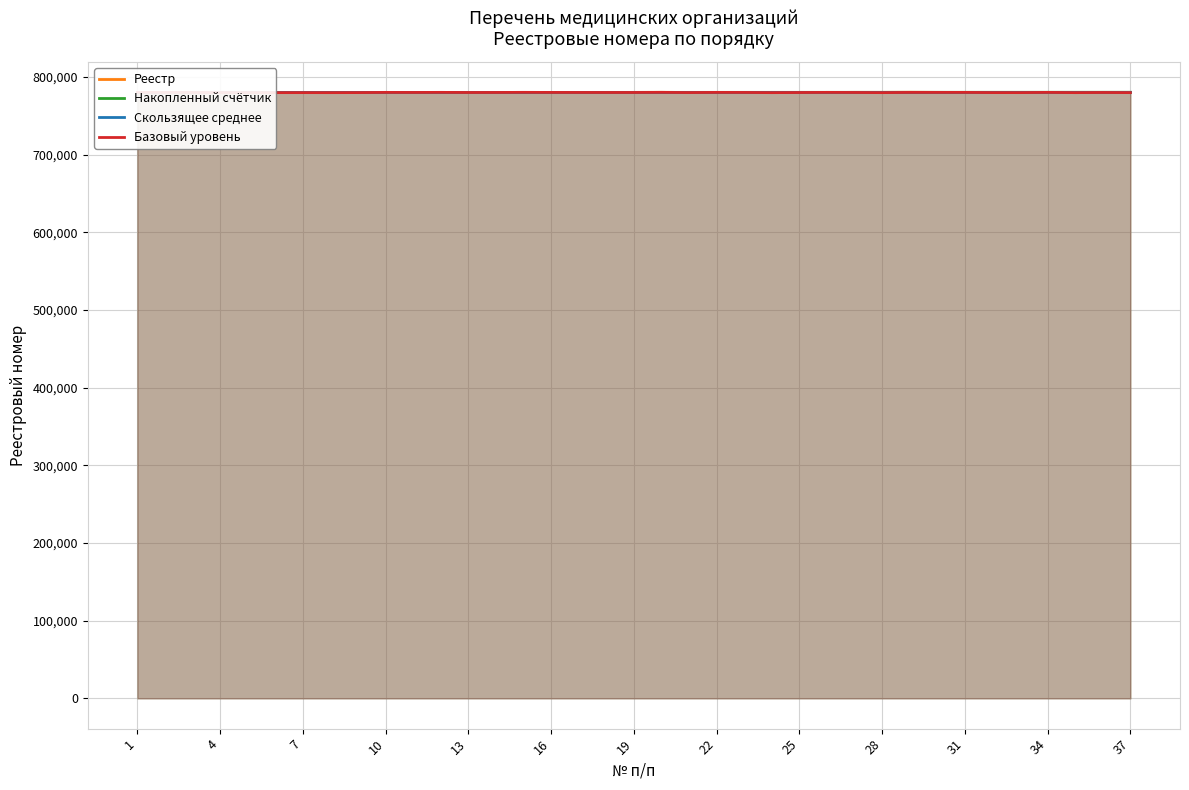

What is the smallest value displayed?

779810.9